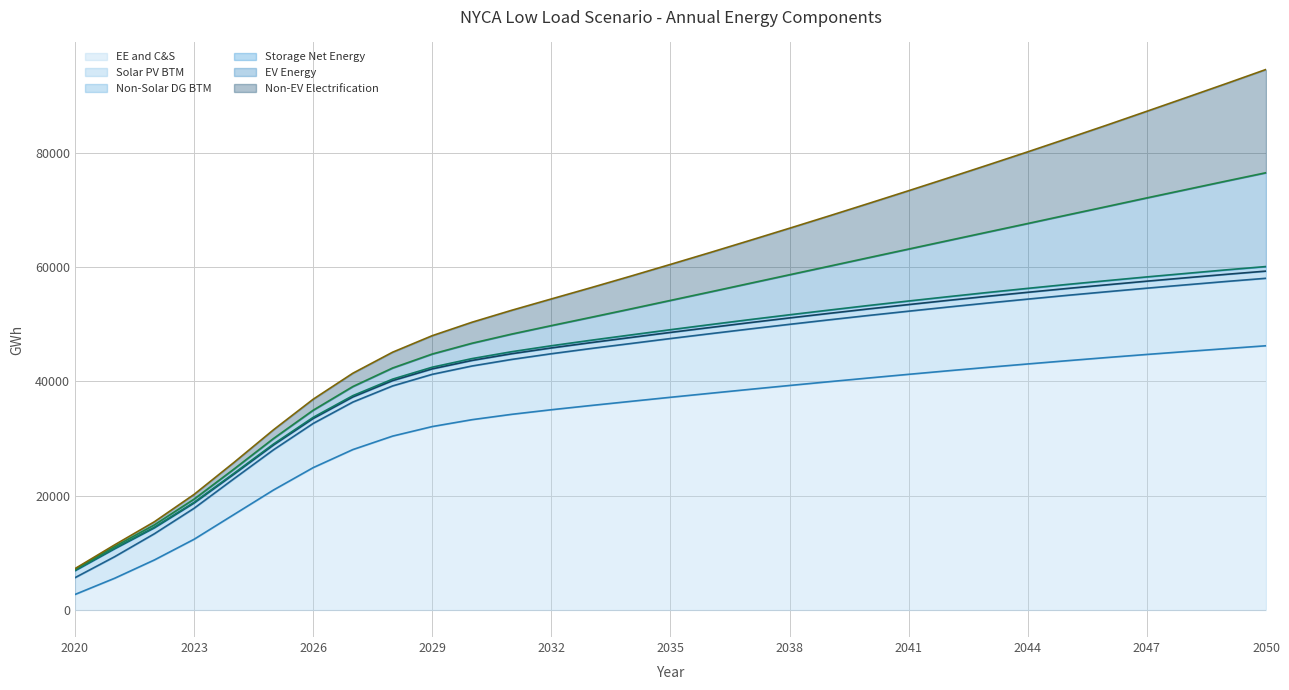

What is the minimum value for EE and C&S?

2717